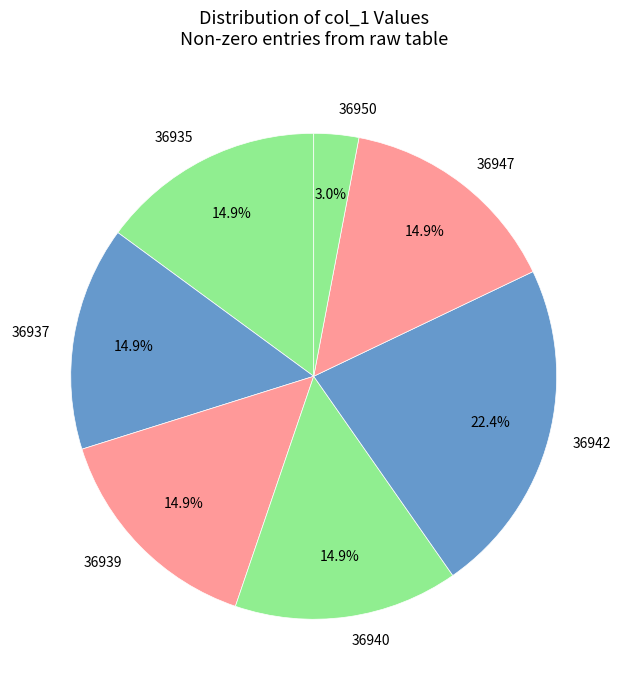

To the nearest percent, what portion does 36947 represent?

15%